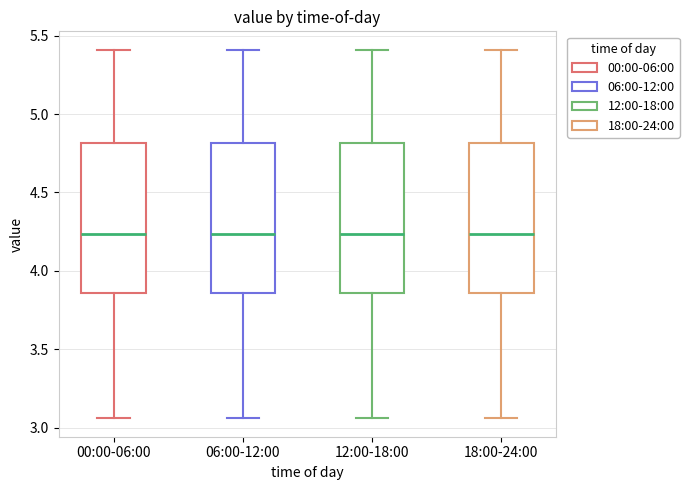

Reading left to right, transcribe this box plot: for each box, give where its median line is, the range the box spans, and where its two whiskers end, as read against the y-axis. The values are not printed on the chart, so give them approximately, as read against the axis.

00:00-06:00: median 4.25, box 3.85 to 4.80, whiskers 3.05 to 5.40
06:00-12:00: median 4.25, box 3.85 to 4.80, whiskers 3.05 to 5.40
12:00-18:00: median 4.25, box 3.85 to 4.80, whiskers 3.05 to 5.40
18:00-24:00: median 4.25, box 3.85 to 4.80, whiskers 3.05 to 5.40